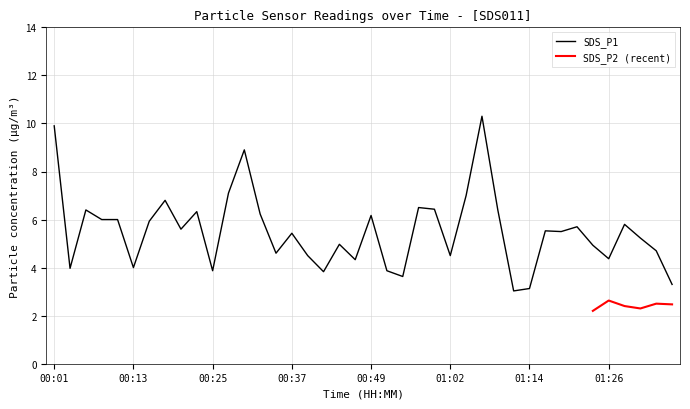

List the labels in order of value, smallest first.

01:12, 01:14, 01:36, 00:54, 00:42, 00:25, 00:52, 00:03, 00:13, 00:47, 01:26, 00:40, 01:02, 00:35, 01:34, 01:24, 00:45, 01:31, 00:37, 01:19, 01:16, 00:20, 01:21, 01:29, 00:15, 00:08, 00:10, 00:49, 00:32, 00:23, 00:06, 01:09, 00:59, 00:57, 00:18, 01:04, 00:27, 00:30, 00:01, 01:07